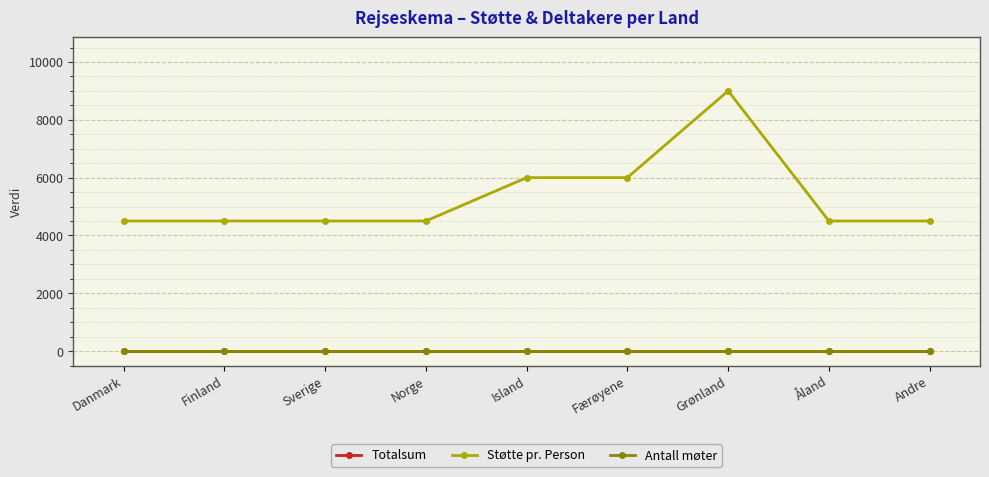

Is this an area chart (filled region under the line)?

No